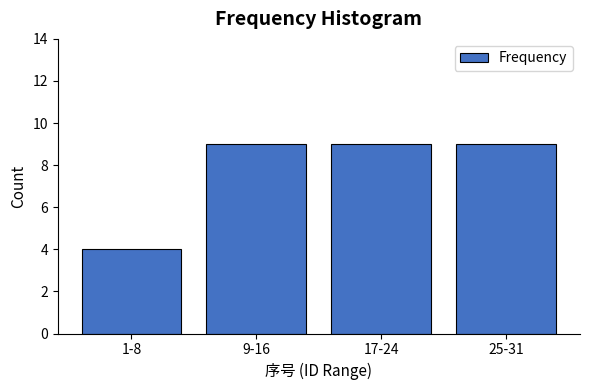

Reading left to right, transcribe all the data shown in this chart.

4	9	9	9